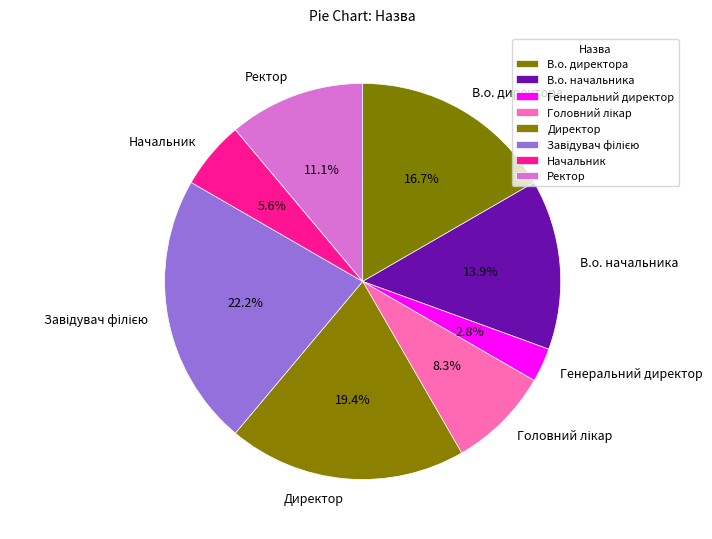

Is it true that В.о. начальника is 7% of the pie?

False